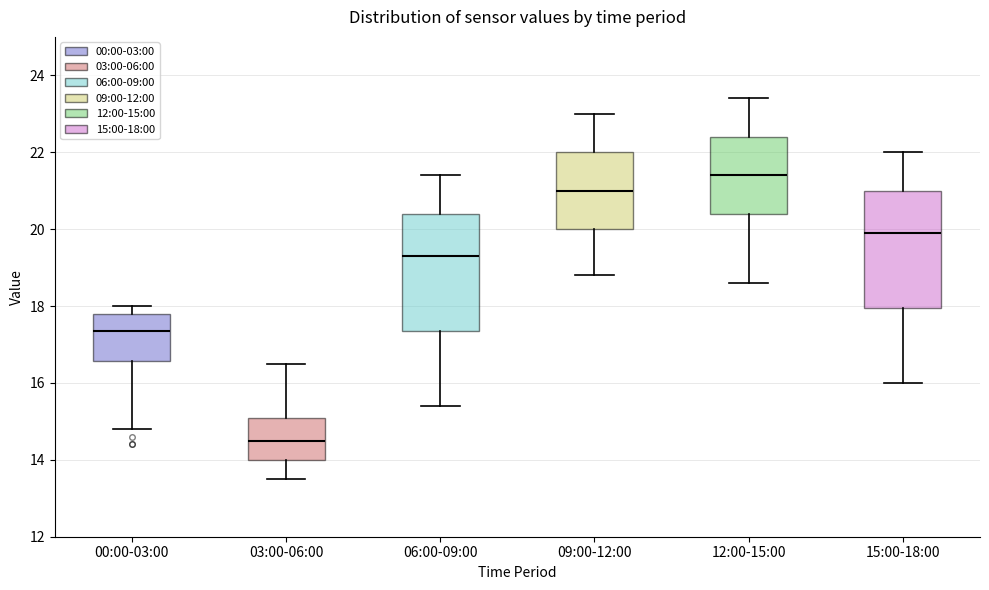

Reading left to right, transcribe this box plot: for each box, give where its median line is, the range the box spans, and where its two whiskers end, as read against the y-axis. The values are not printed on the chart, so give them approximately, as read against the axis.

00:00-03:00: median 17.4, box 16.6 to 17.8, whiskers 14.8 to 18.0
03:00-06:00: median 14.6, box 14.0 to 15.2, whiskers 13.6 to 16.6
06:00-09:00: median 19.4, box 17.4 to 20.4, whiskers 15.4 to 21.4
09:00-12:00: median 21.0, box 20.0 to 22.0, whiskers 18.8 to 23.0
12:00-15:00: median 21.4, box 20.4 to 22.4, whiskers 18.6 to 23.4
15:00-18:00: median 20.0, box 18.0 to 21.0, whiskers 16.0 to 22.0